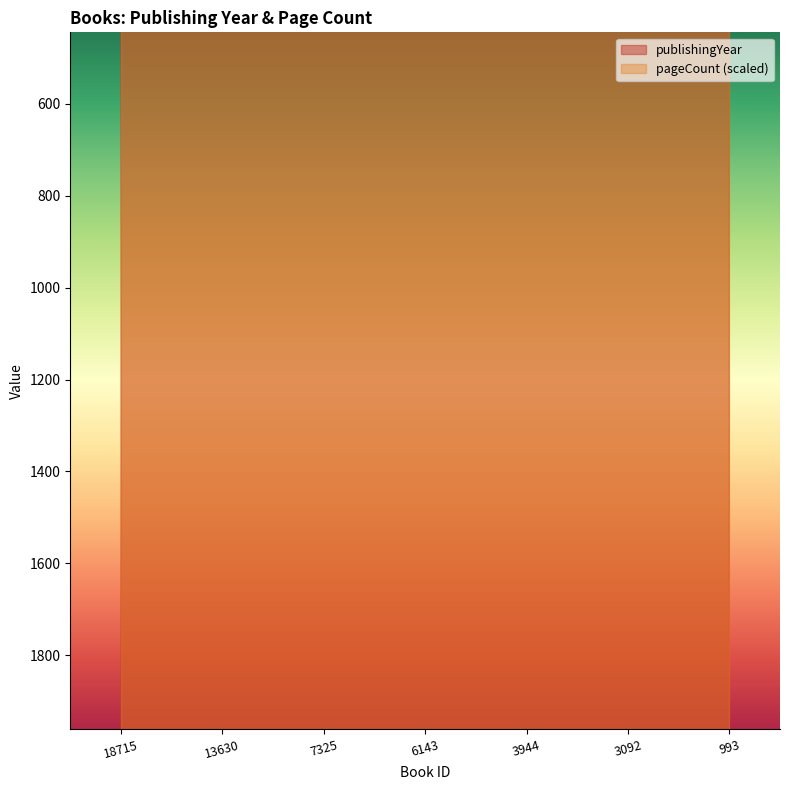

At which category does the chart reach its minimum across all series?

3092